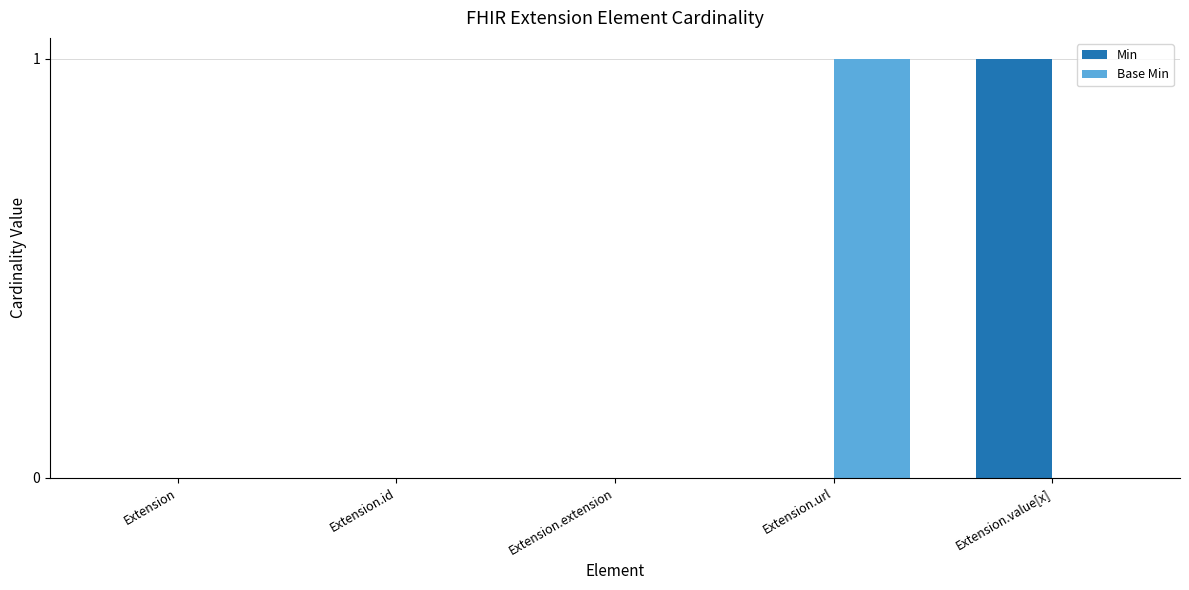

Is the value of Base Min at Extension.id greater than the value of Min at Extension.value[x]?

No